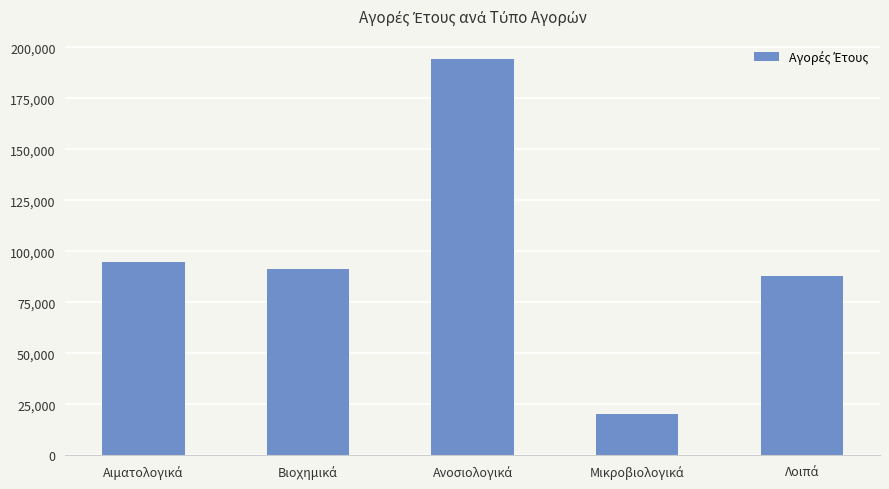

What is the value of the 1st bar from the left?

94743.9